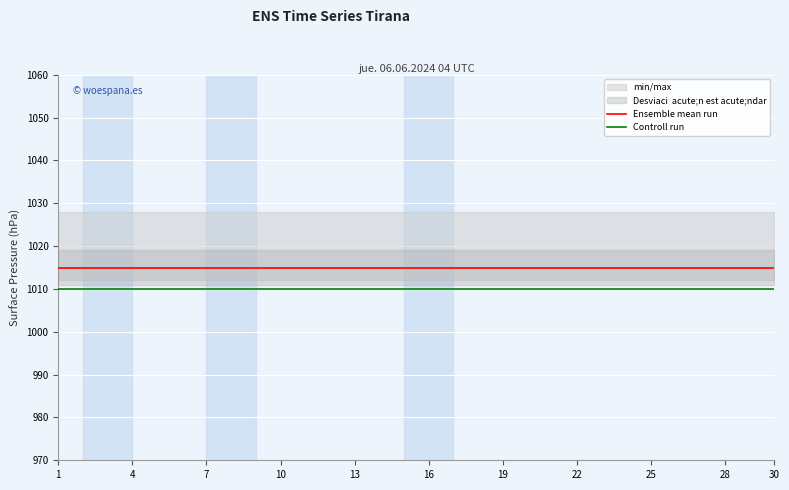

Which series changed the most between 1 and 7?

Ensemble mean run